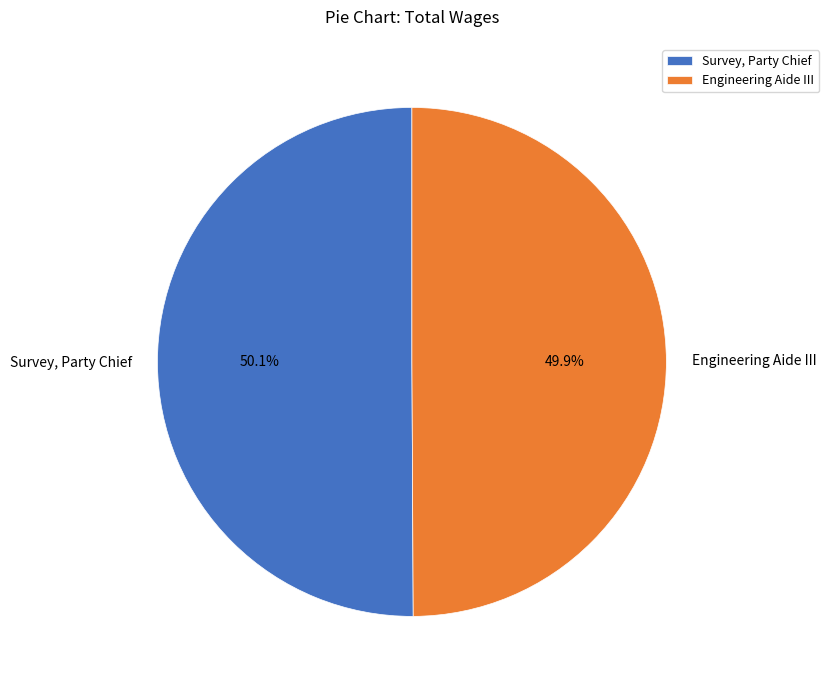

How many slices are in this pie chart?

2